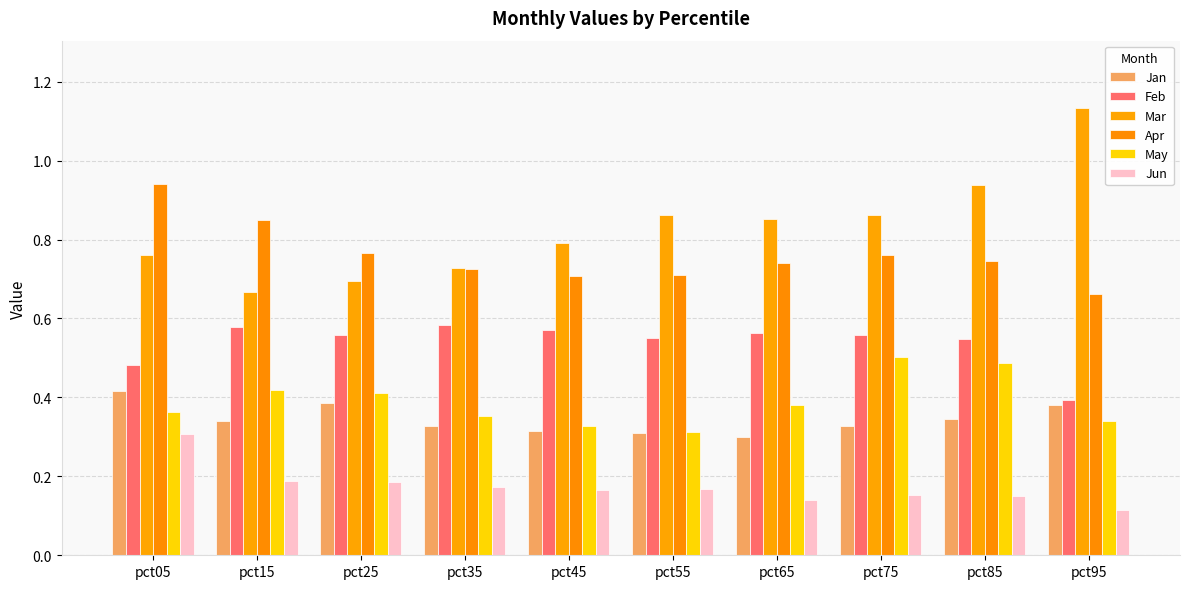

At how many categories does at least one series exceed 0?

10